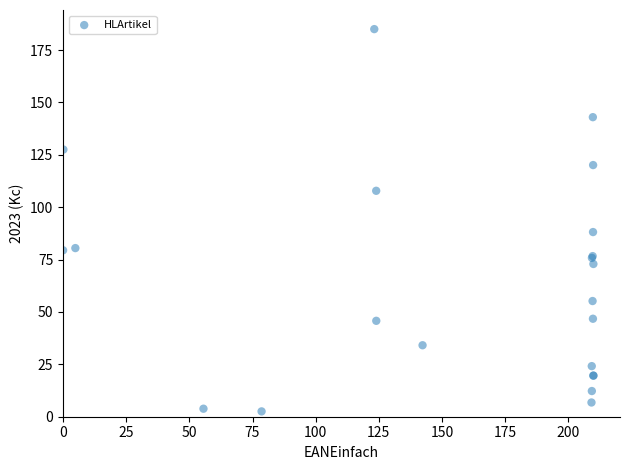

What Y value in the scatter plot is closest to 93?

88.1